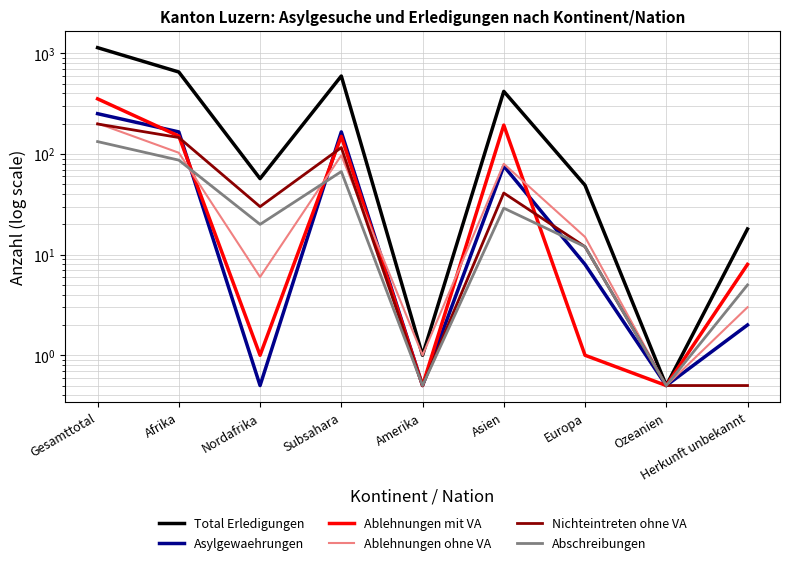

At which category is the sum across all series the highest?

Gesamttotal